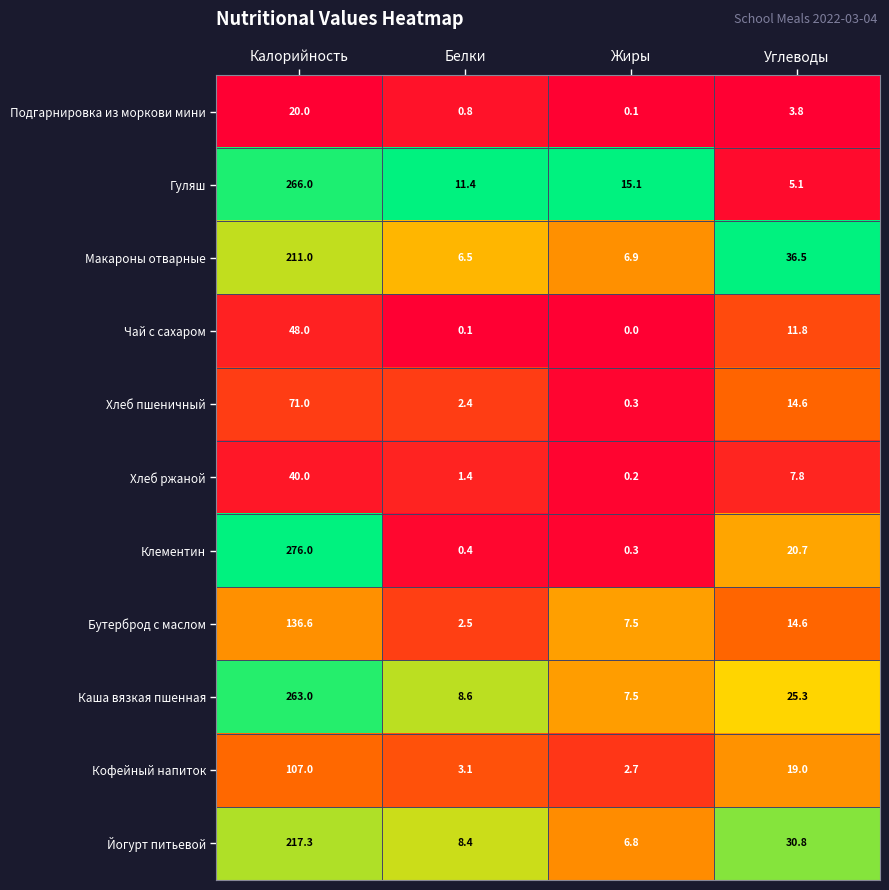

At which category is the sum across all series the highest?

Калорийность